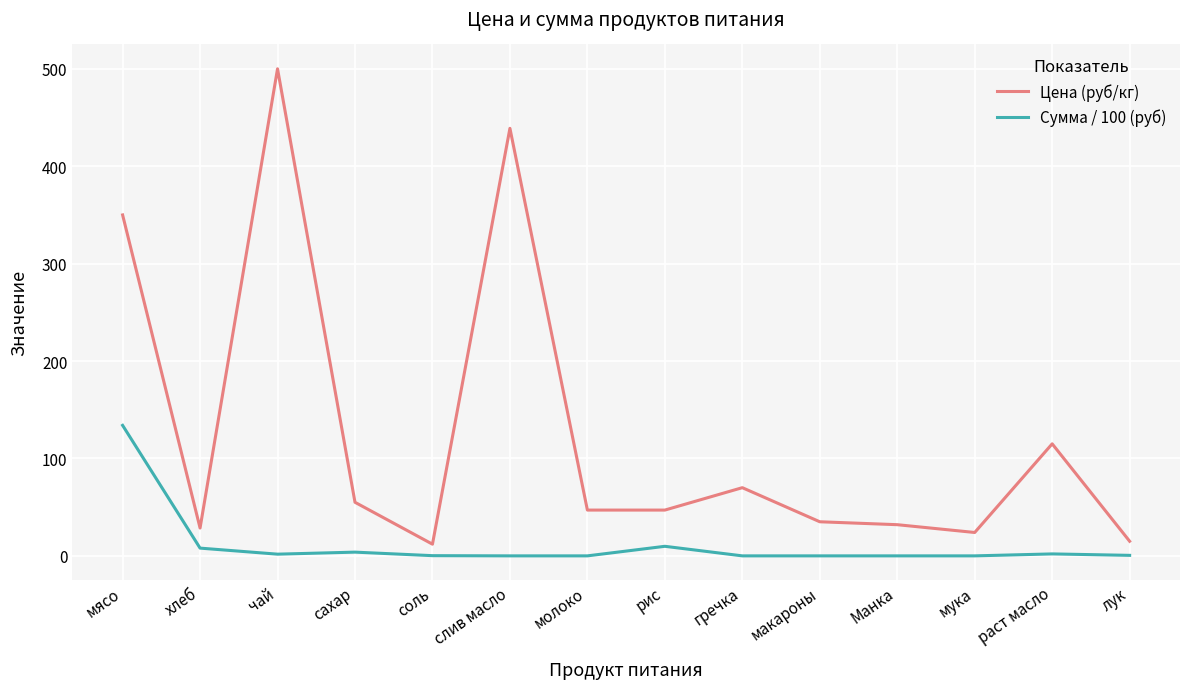

What is the total value across all series at Манка?

32.0